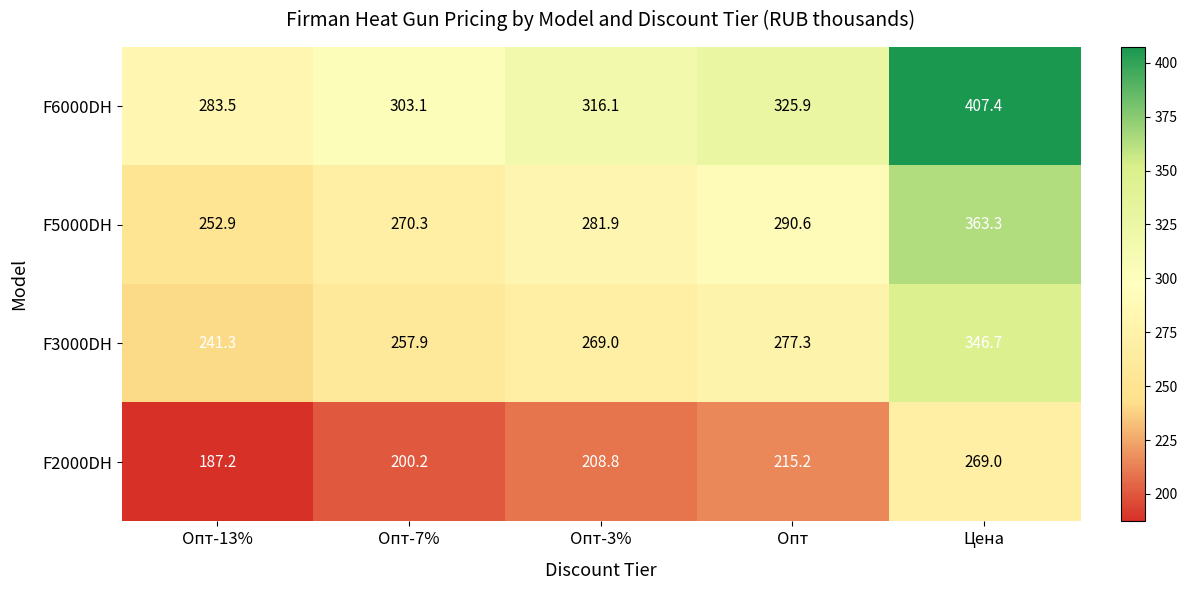

Reading right to left, list all the values displayed in this chart.

F6000DH: Цена=407.4	Опт=325.9	Опт-3%=316.1	Опт-7%=303.1	Опт-13%=283.5
F5000DH: Цена=363.3	Опт=290.6	Опт-3%=281.9	Опт-7%=270.3	Опт-13%=252.9
F3000DH: Цена=346.7	Опт=277.3	Опт-3%=269.0	Опт-7%=257.9	Опт-13%=241.3
F2000DH: Цена=269.0	Опт=215.2	Опт-3%=208.8	Опт-7%=200.2	Опт-13%=187.2